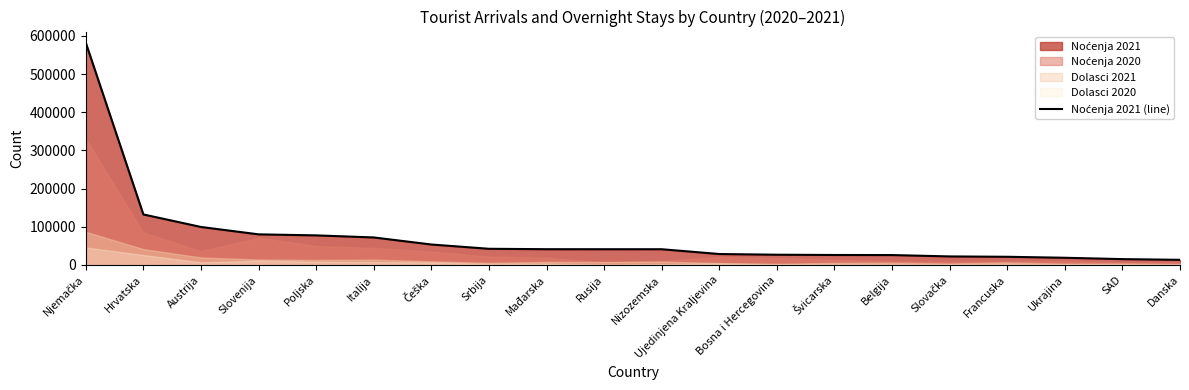

What is the change in value from Švicarska to Slovačka?

-3774